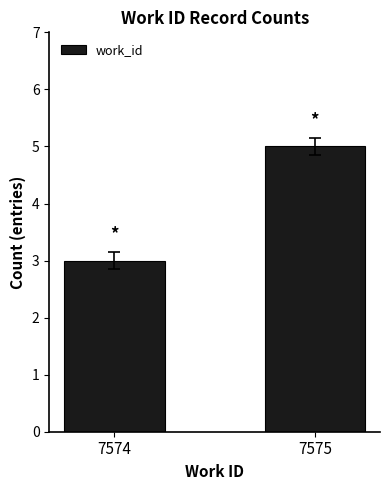

Between 7574 and 7575, which is larger?

7575